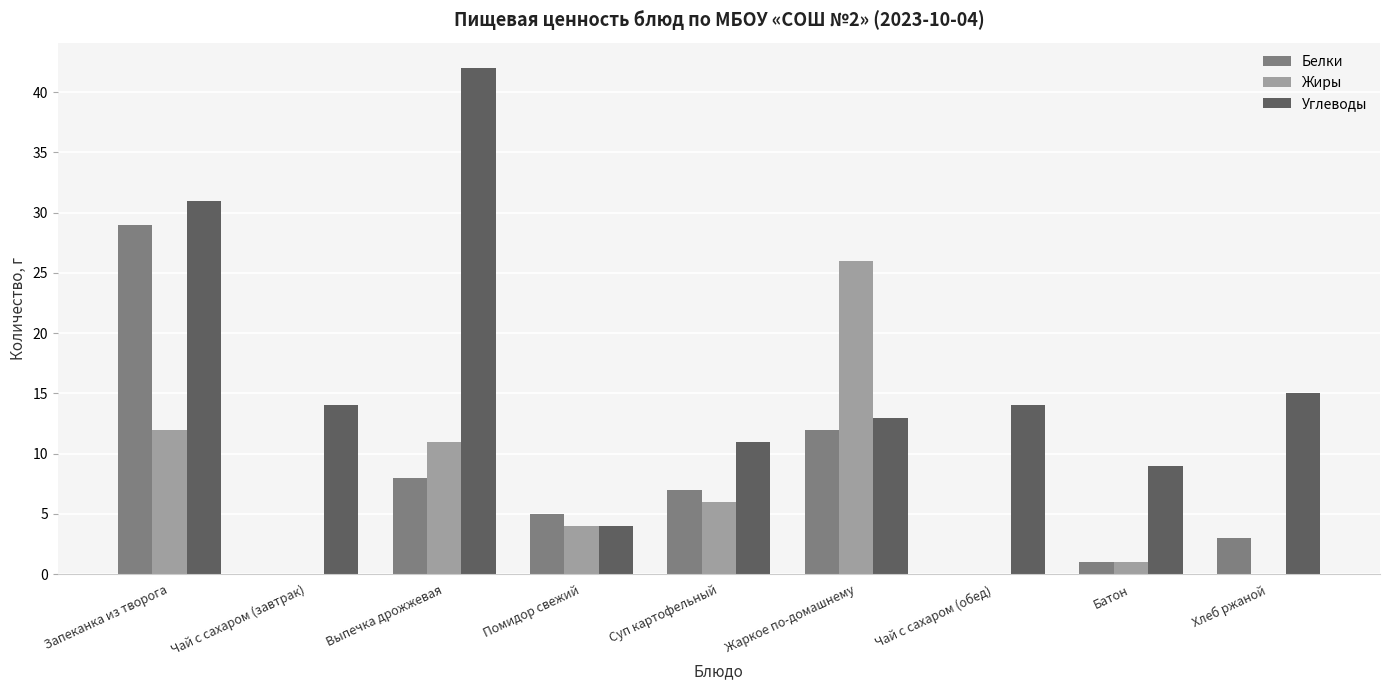

The value of Жиры at Выпечка дрожжевая is 4. True or false?

False